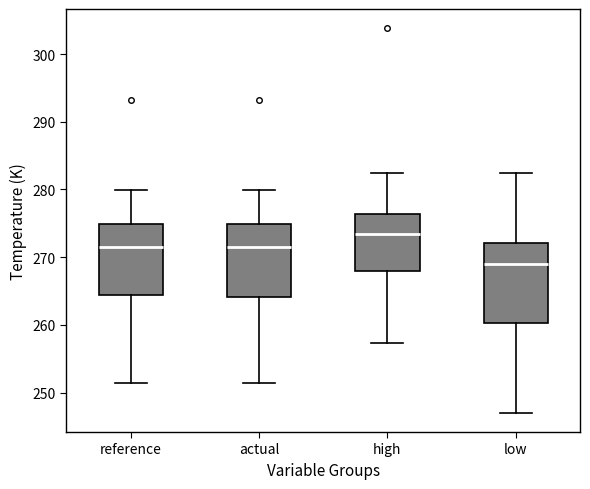

Reading left to right, read every box against the y-axis: the position of its median line, the range the box covers, and the ends of its whiskers. The values are not printed on the chart, so give them approximately, as read against the axis.

reference: median 272, box 264 to 275, whiskers 251 to 280
actual: median 272, box 264 to 275, whiskers 251 to 280
high: median 273, box 268 to 276, whiskers 257 to 282
low: median 269, box 260 to 272, whiskers 247 to 282